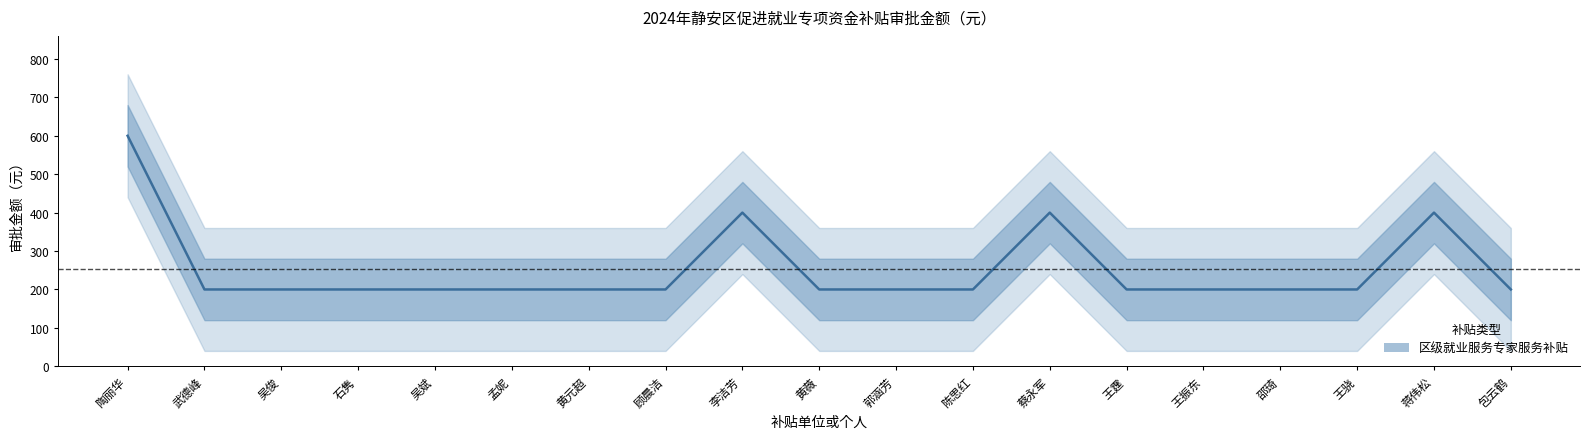

What is the label of the 19th point from the right?

陶丽华